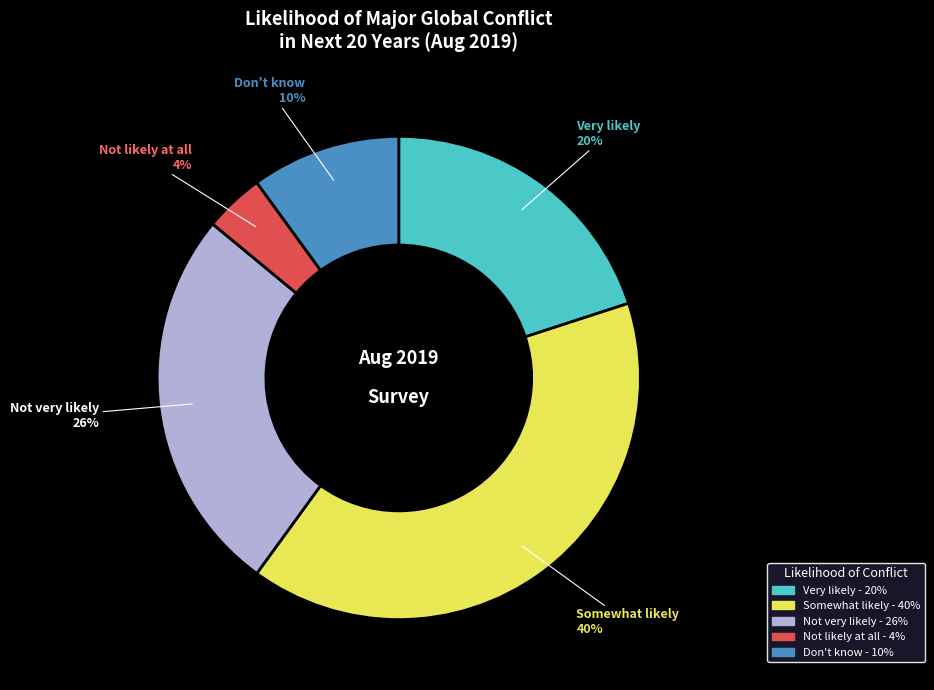

Which slice is the smallest?

Not likely at all